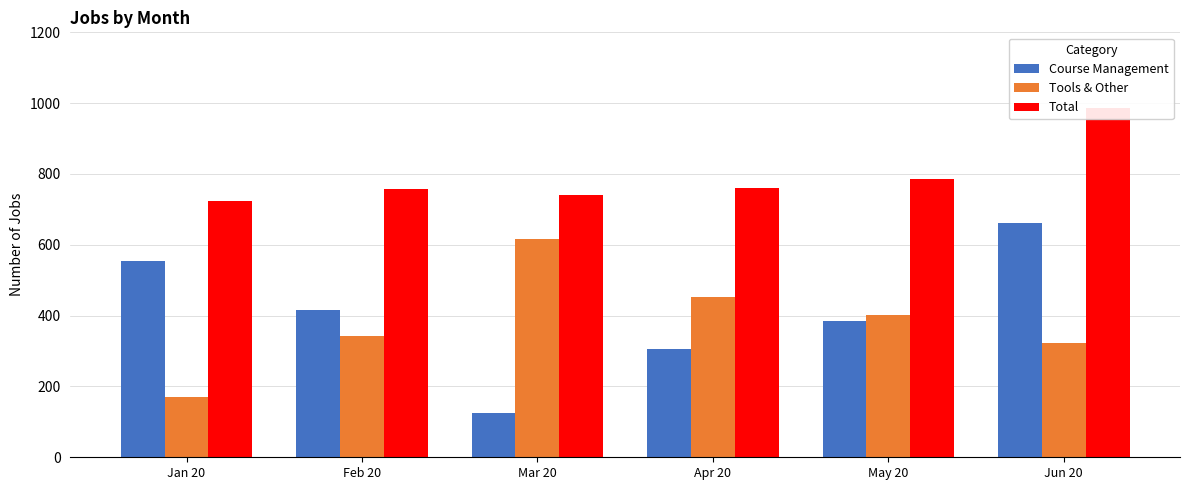

Are the bars grouped side by side (vs. stacked)?

Yes